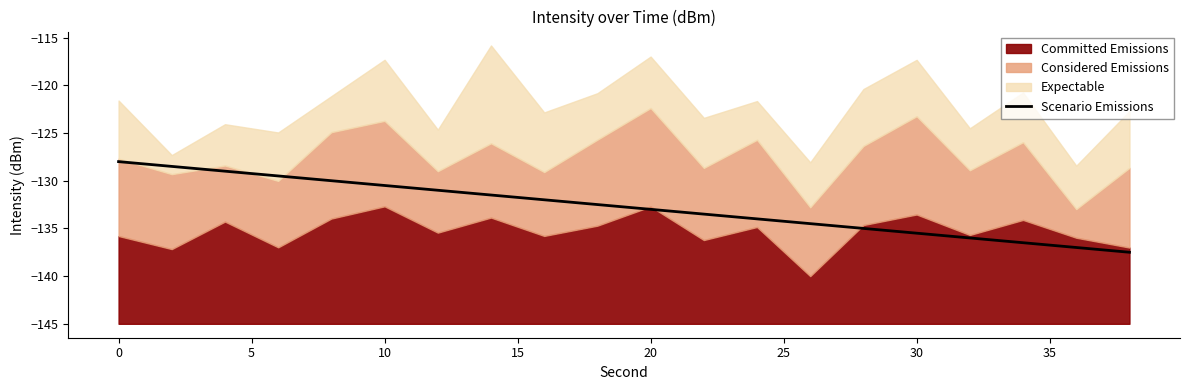

Is it true that Scenario Emissions equals -128.0 at 0?

True